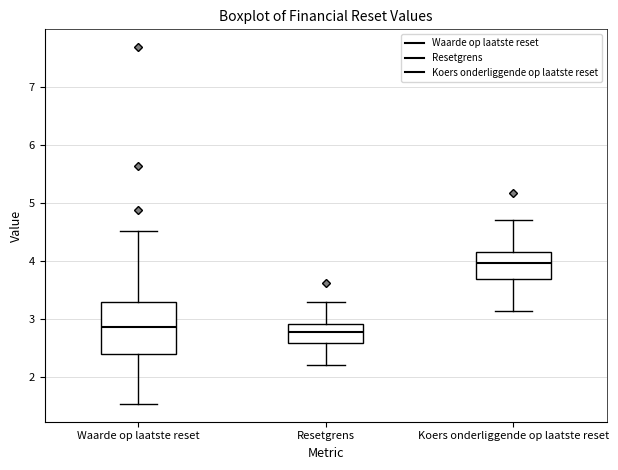

Reading left to right, read every box against the y-axis: the position of its median line, the range the box covers, and the ends of its whiskers. The values are not printed on the chart, so give them approximately, as read against the axis.

Waarde op laatste reset: median 2.9, box 2.4 to 3.3, whiskers 1.5 to 4.5
Resetgrens: median 2.8, box 2.6 to 2.9, whiskers 2.2 to 3.3
Koers onderliggende op laatste reset: median 4.0, box 3.7 to 4.2, whiskers 3.1 to 4.7